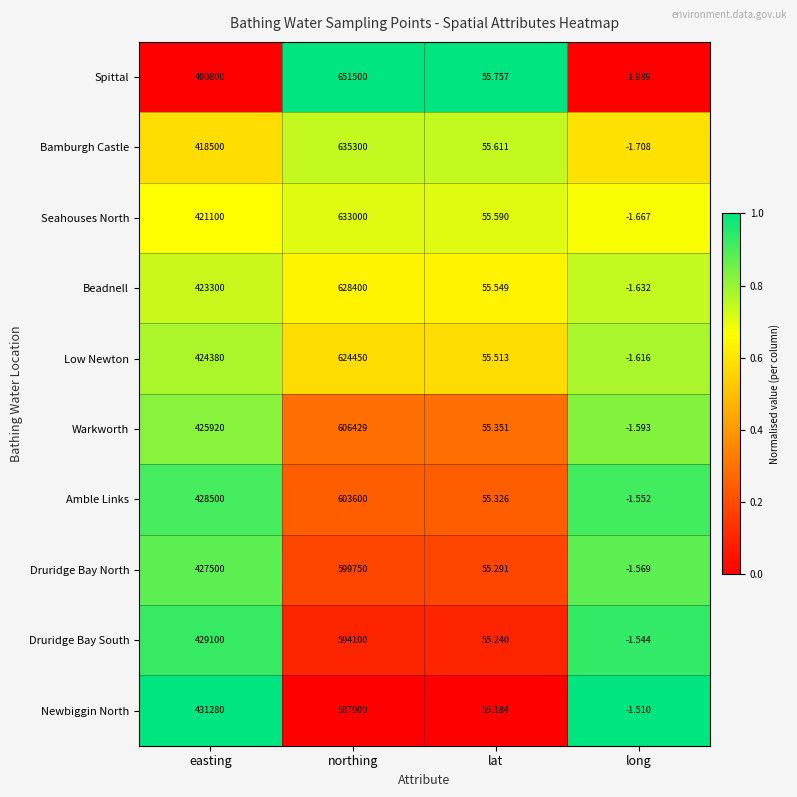

Which series changed the most between northing and lat?

Spittal